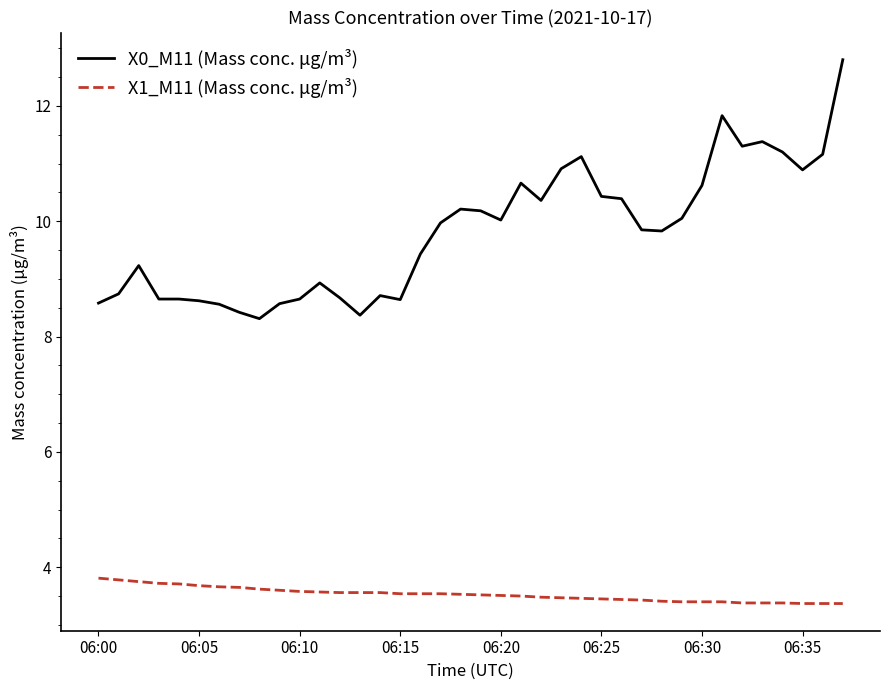

True or false: X1_M11 (Mass conc. μg/m³) and X0_M11 (Mass conc. μg/m³) intersect in this chart.

False